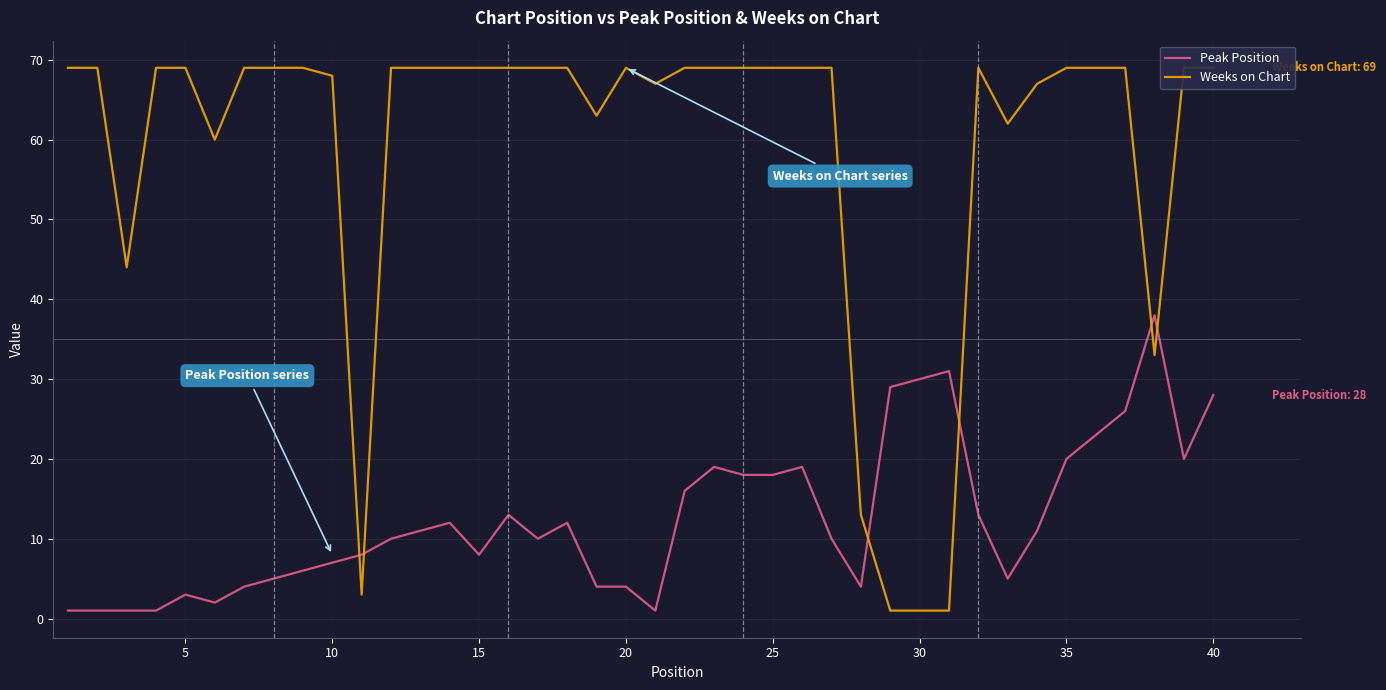

At how many categories does at least one series exceed 41?

34